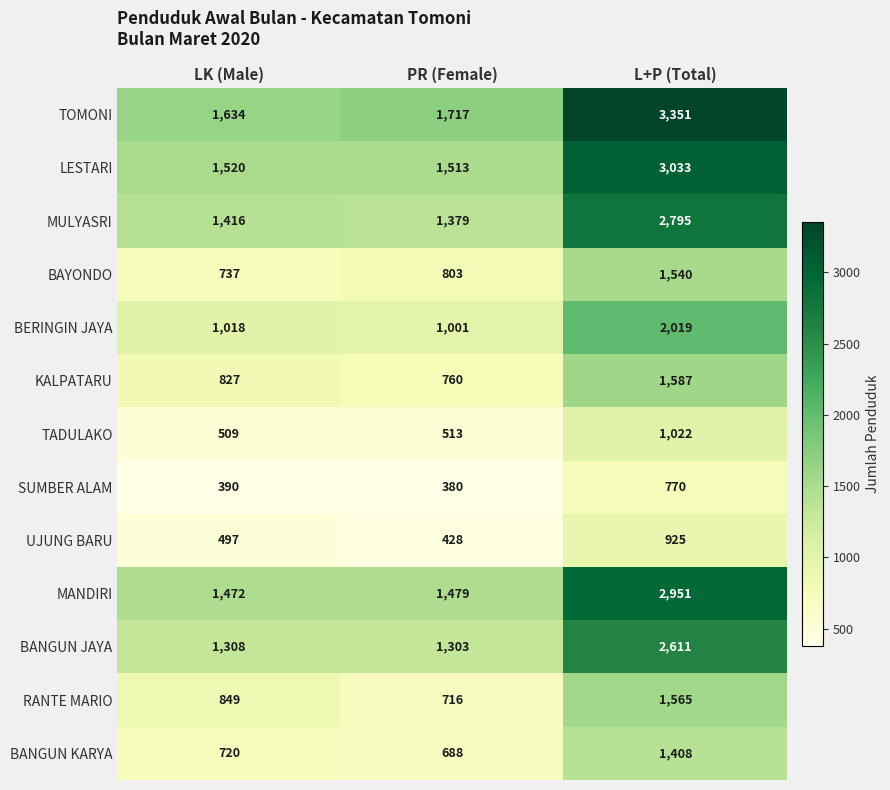

At which category is the sum across all series the highest?

L+P (Total)